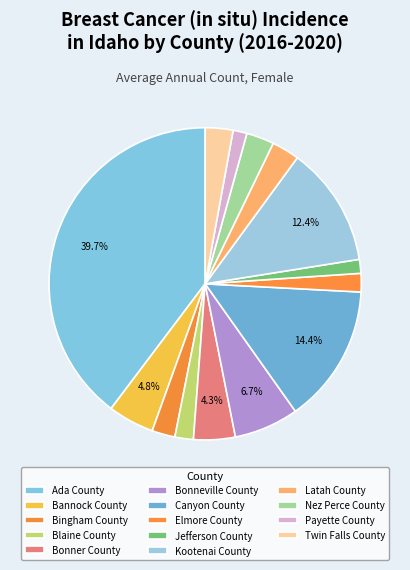

Is there any slice that represents more than half of the pie?

No